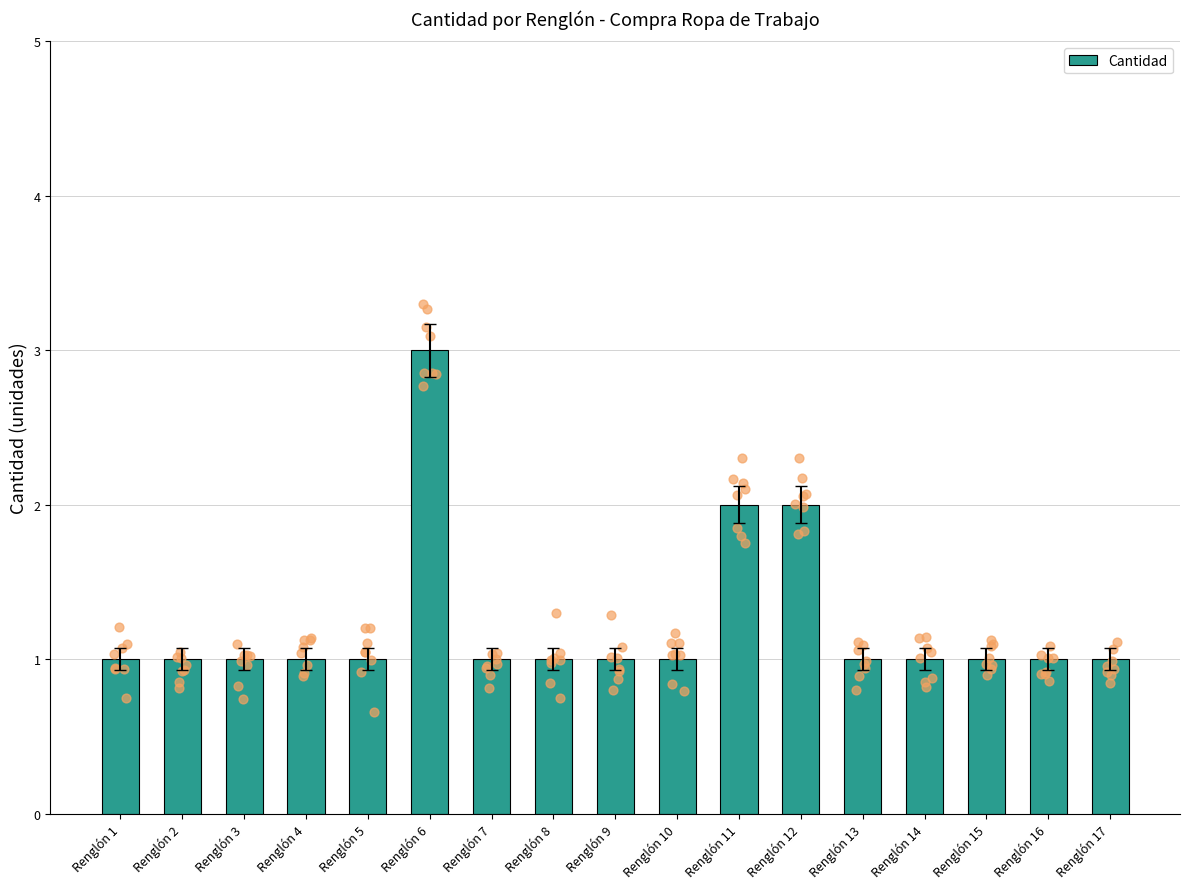

Between Renglón 4 and Renglón 9, which is larger?

Renglón 4